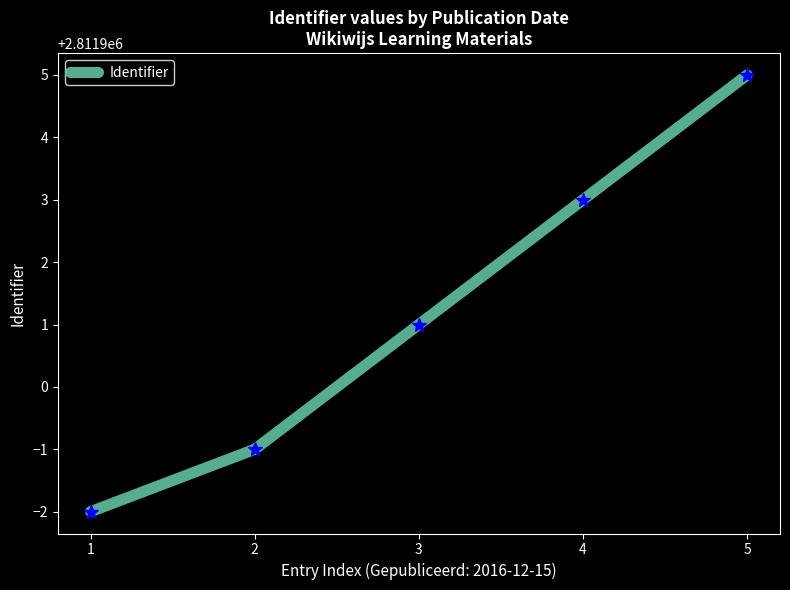

What value does the data have at 2?

2811899